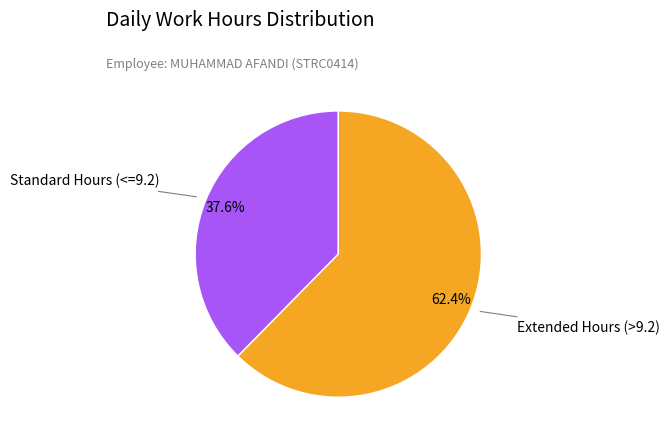

Is there a majority slice in this chart?

Yes